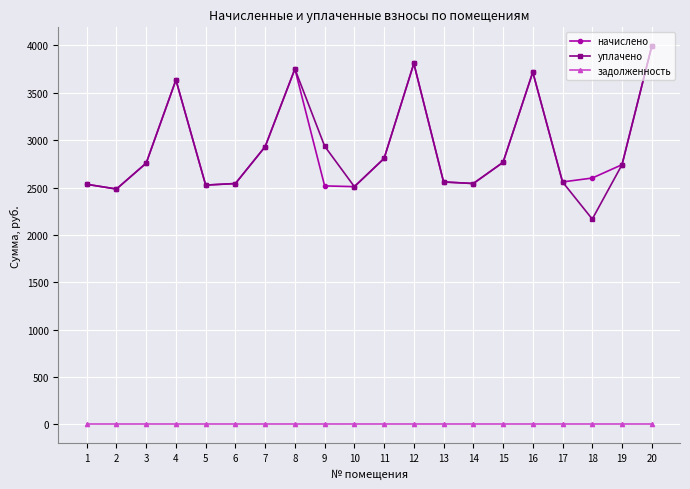

What is the value of the начислено point at the 4th from the left?

3635.0